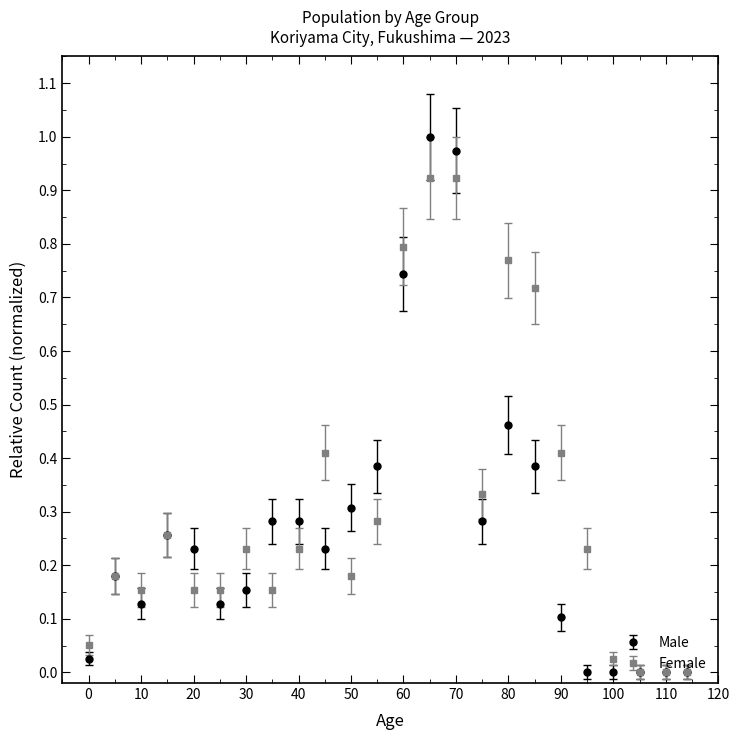

Which series has the widest spread of values?

Male